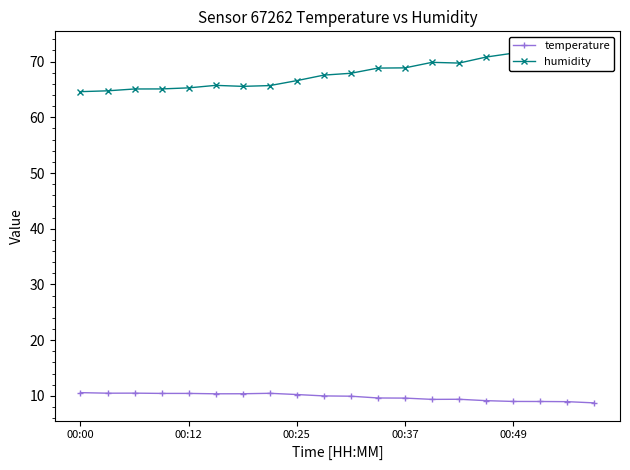

True or false: temperature has more than 2 interior local peaks.

True